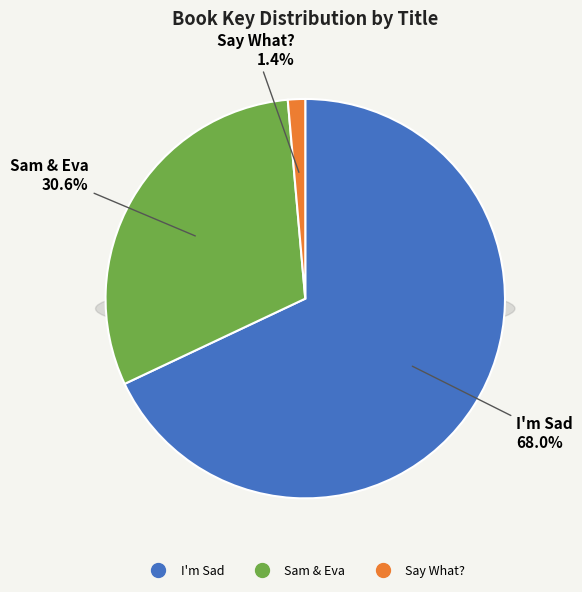

Between I'm Sad and Sam & Eva, which is larger?

I'm Sad